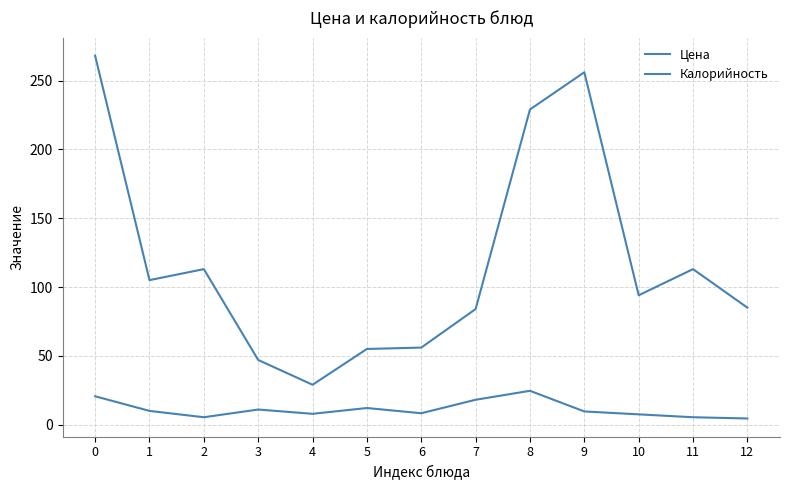

What is the maximum value shown in the chart?

268.0